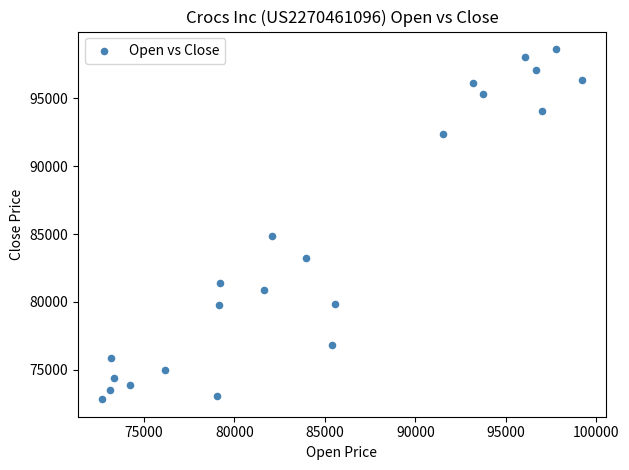

What Y value in the scatter plot is closest to 85732?

84860